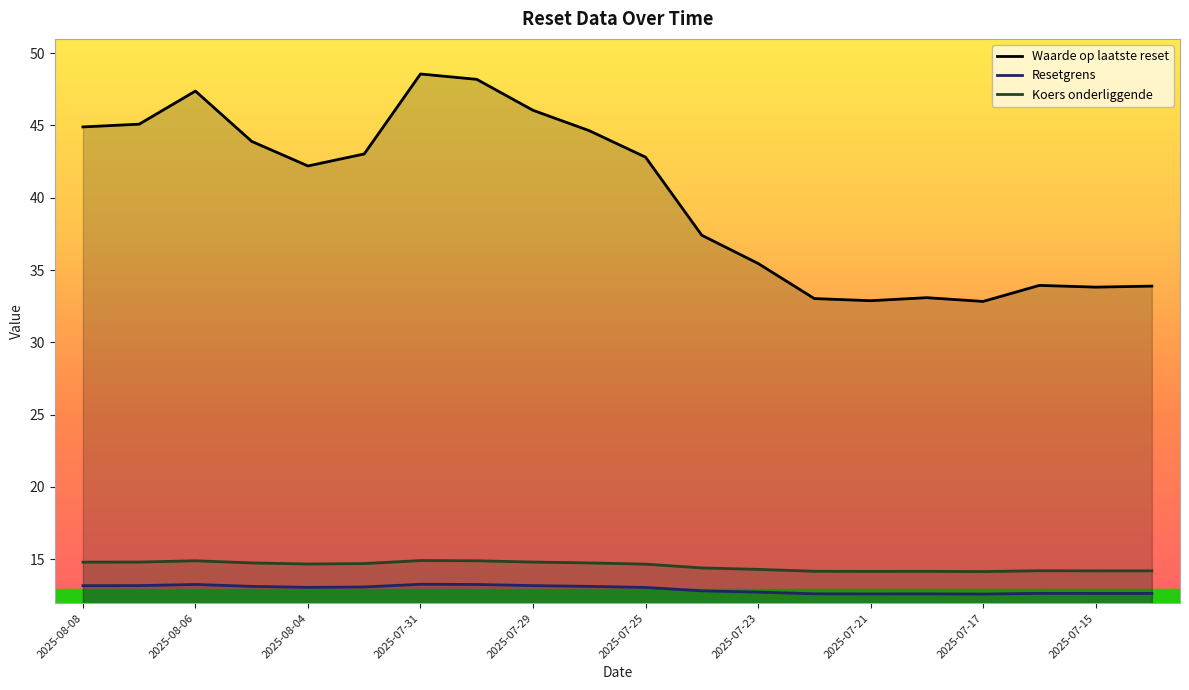

The value of Resetgrens at 2025-07-15 is 21.8. True or false?

False